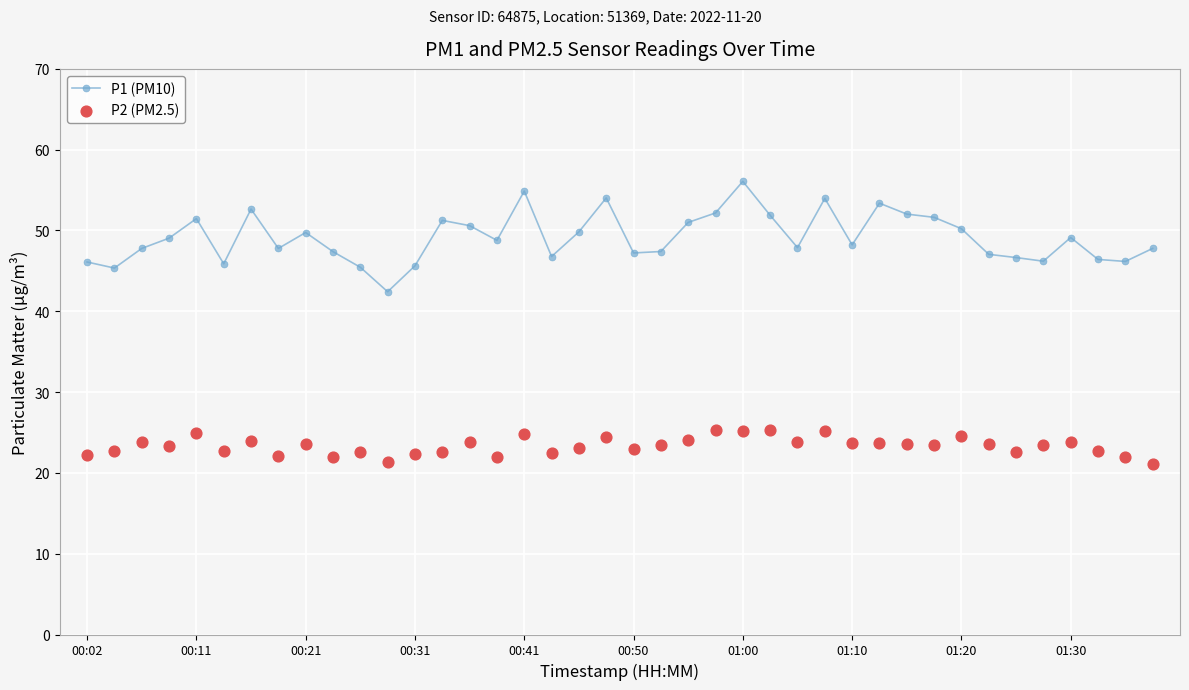

The P1 (PM10) series shows 50.2 at 01:20. True or false?

True